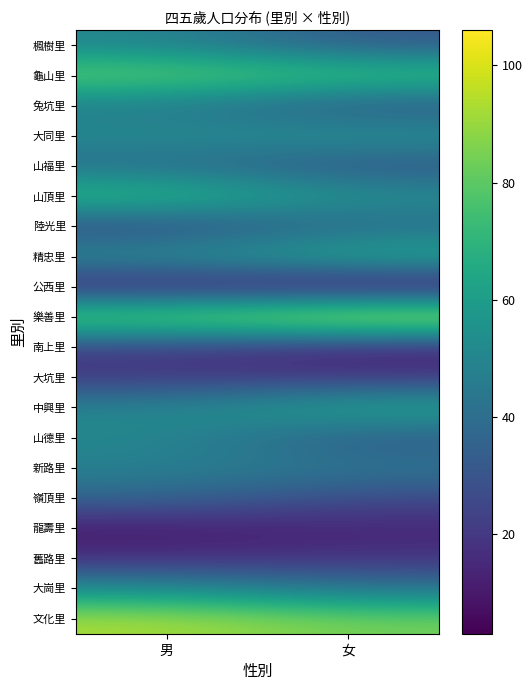

At how many categories does at least one series exceed 57?

2